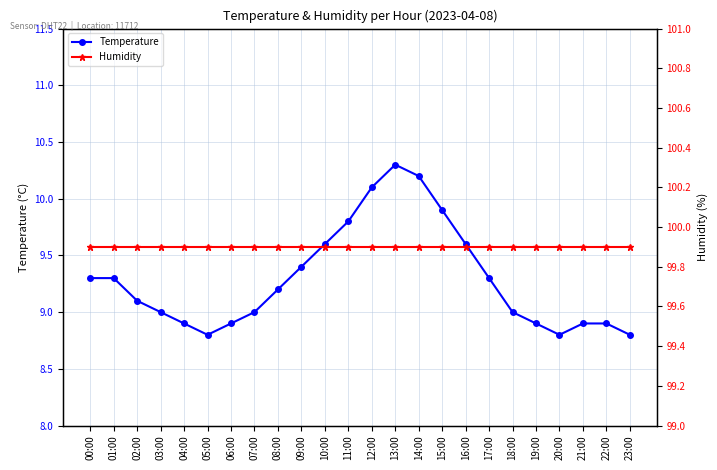

At which label does Temperature first exceed 9?

00:00